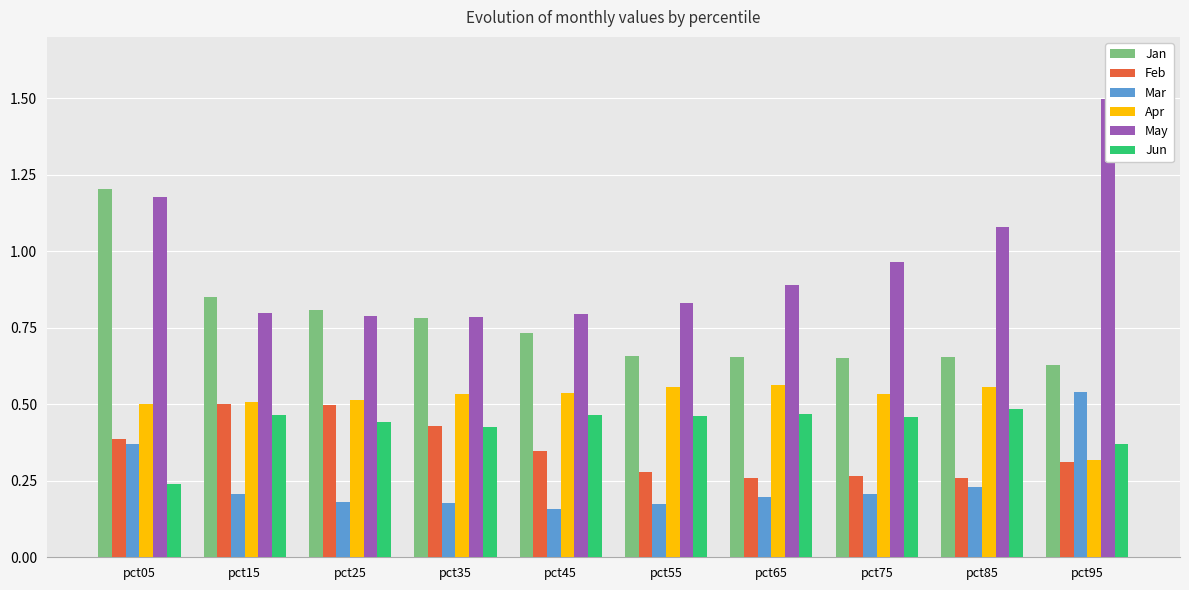

Which series has the widest spread of values?

May